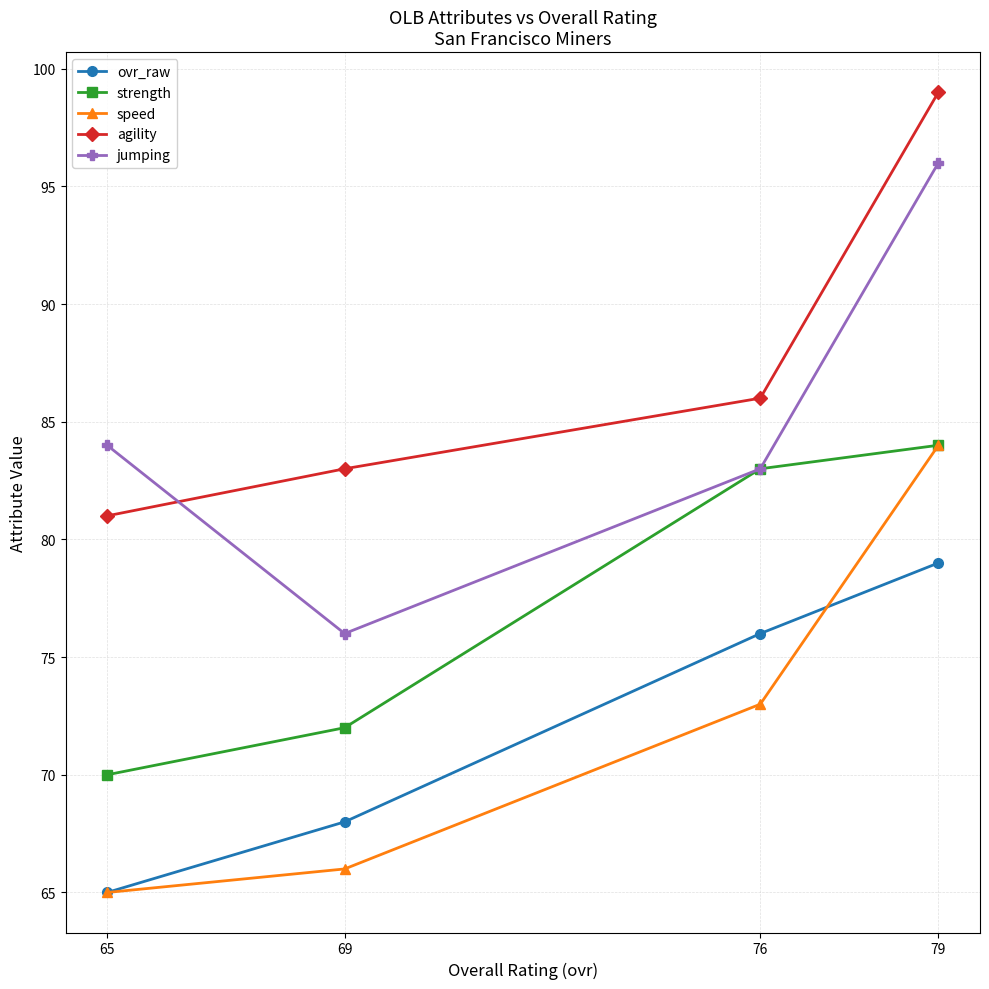

What are all the series names shown in the legend?

ovr_raw, strength, speed, agility, jumping